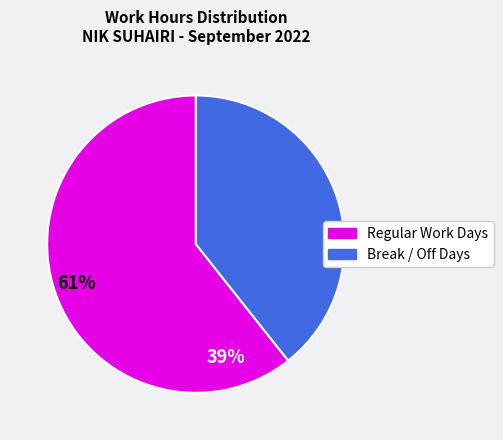

Does any single category account for the majority?

Yes